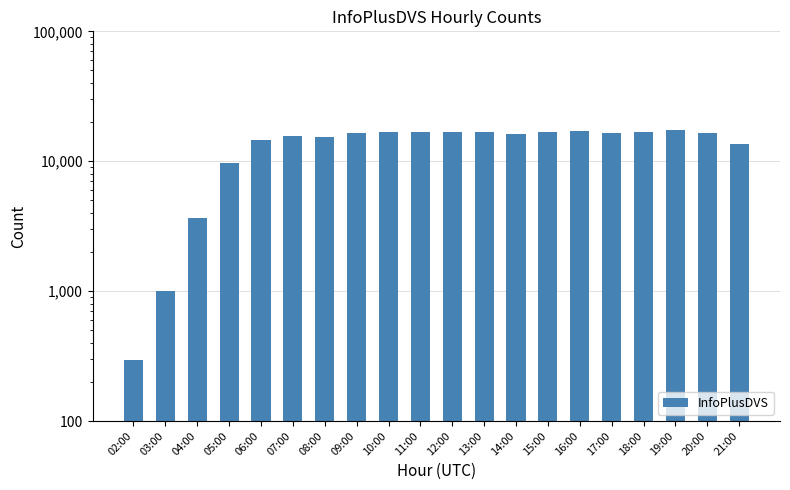

Reading left to right, what are all the values shown in this chart?

294	994	3688	9711	14653	15761	15478	16469	16785	16842	16760	16669	16188	16657	17053	16573	16854	17398	16595	13506